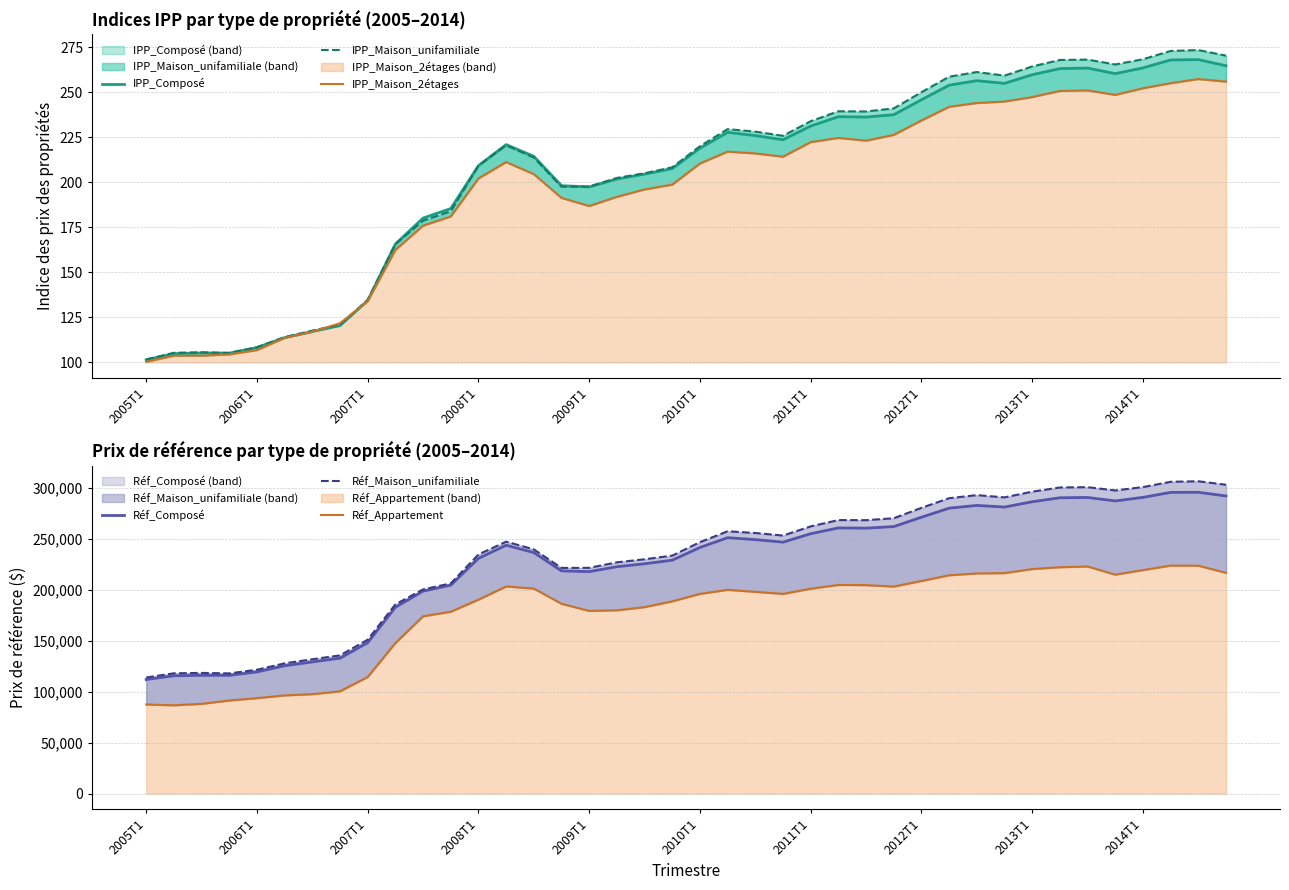

What is the difference between the maximum and second lowest values in the IPP_Maison_2étages series?

153.6